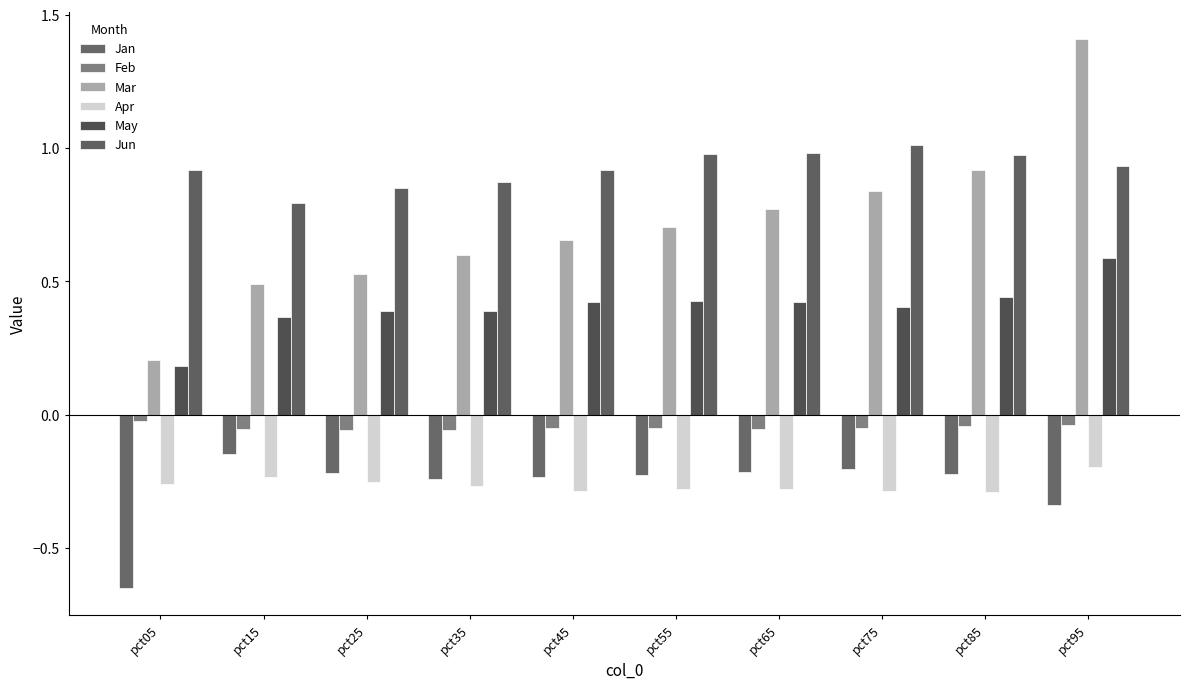

Where is Feb nearest to the value 0?

pct05